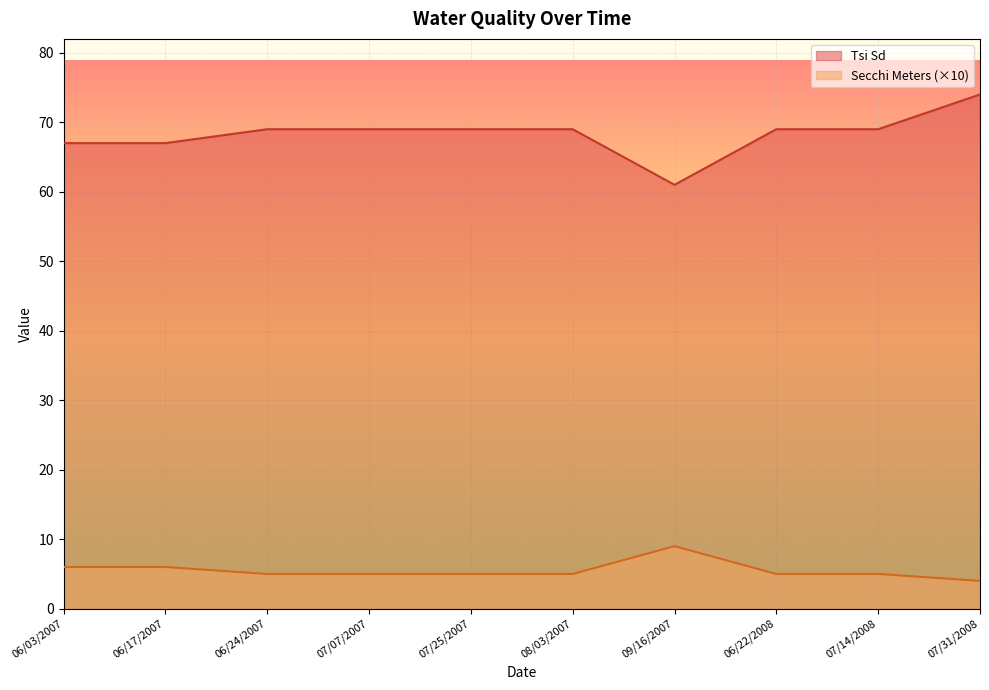

The Tsi Sd series shows 67 at 06/17/2007. True or false?

True